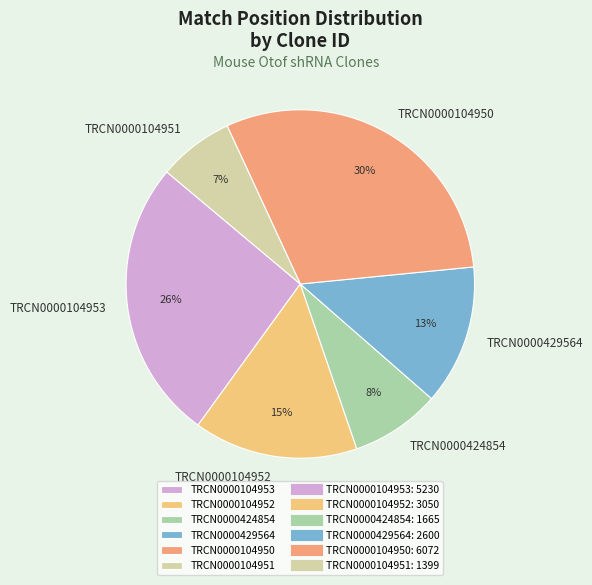

The TRCN0000104951 slice represents 7% of the pie. True or false?

True